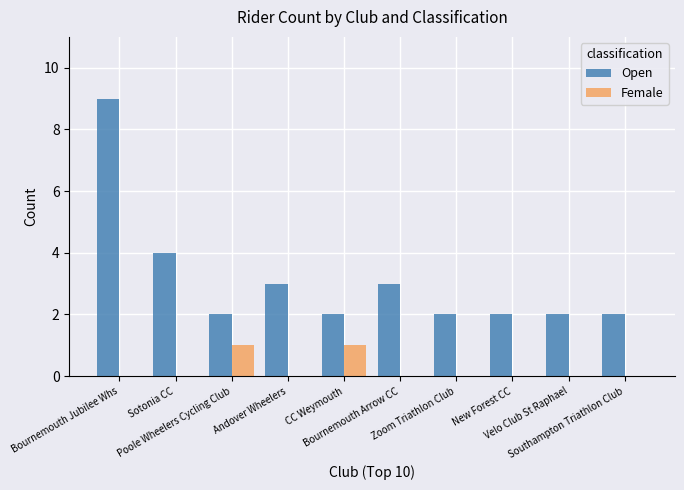

Are the bars grouped side by side (vs. stacked)?

Yes